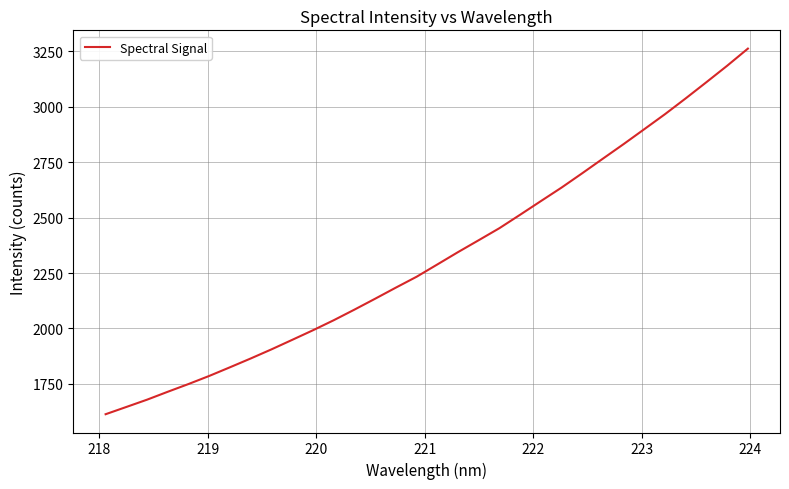

What is the greatest value displayed?

3262.9